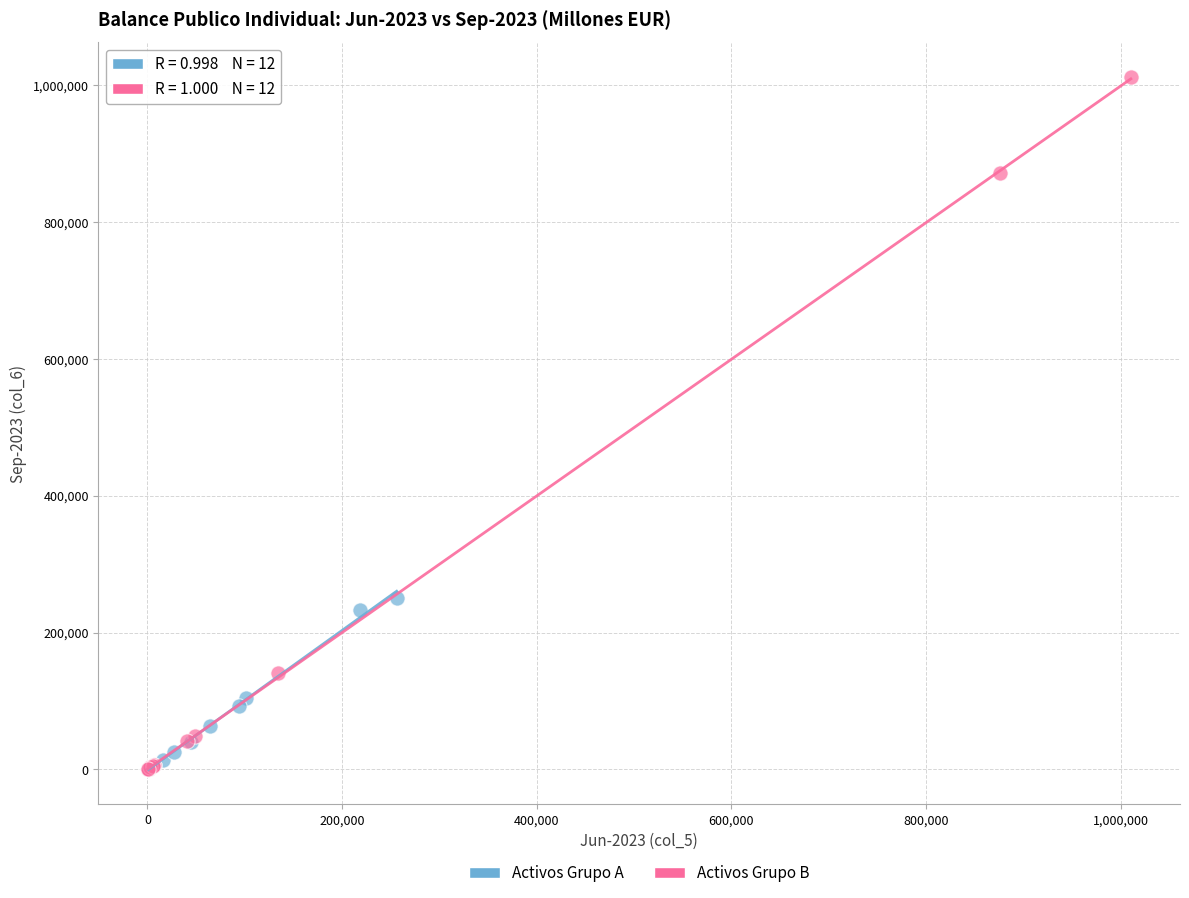

Which series has the widest spread of Y values?

Activos Grupo B